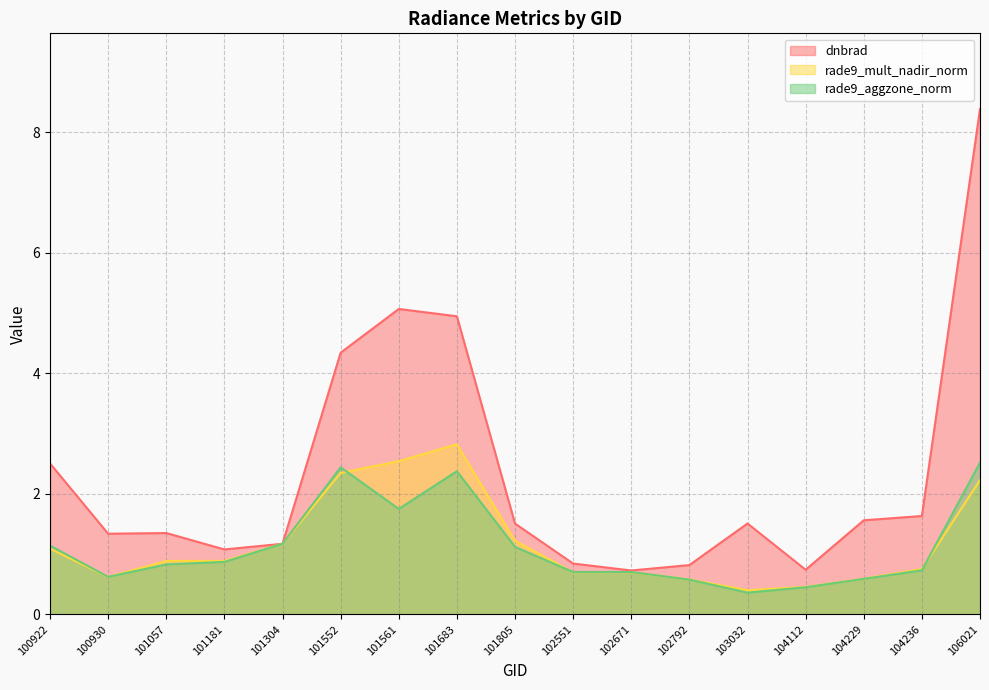

Where do rade9_mult_nadir_norm and rade9_aggzone_norm first cross each other?

100930 and 101057